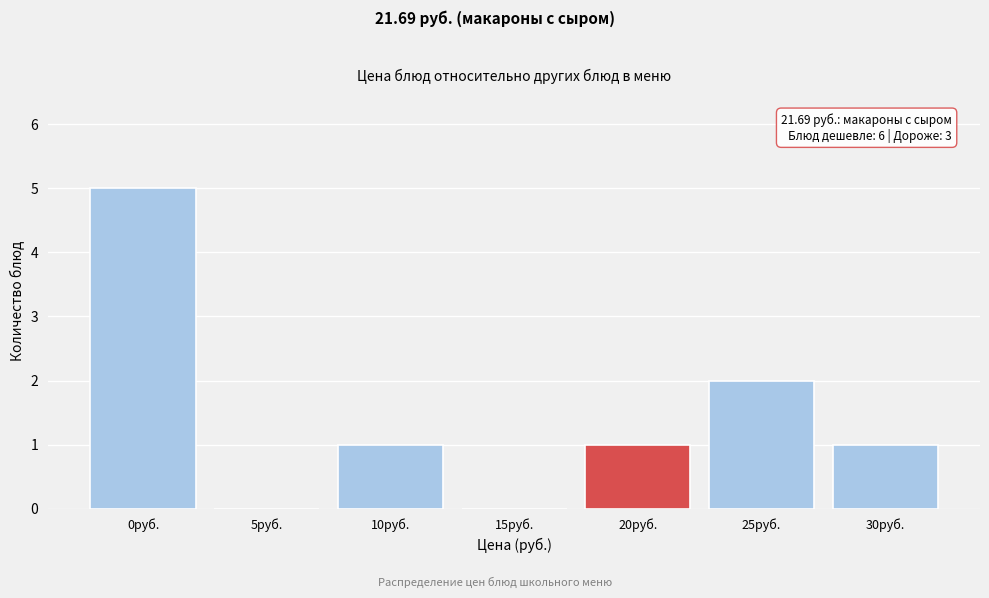

Reading left to right, list all the values displayed in this chart.

0руб.=5	5руб.=0	10руб.=1	15руб.=0	20руб.=1	25руб.=2	30руб.=1